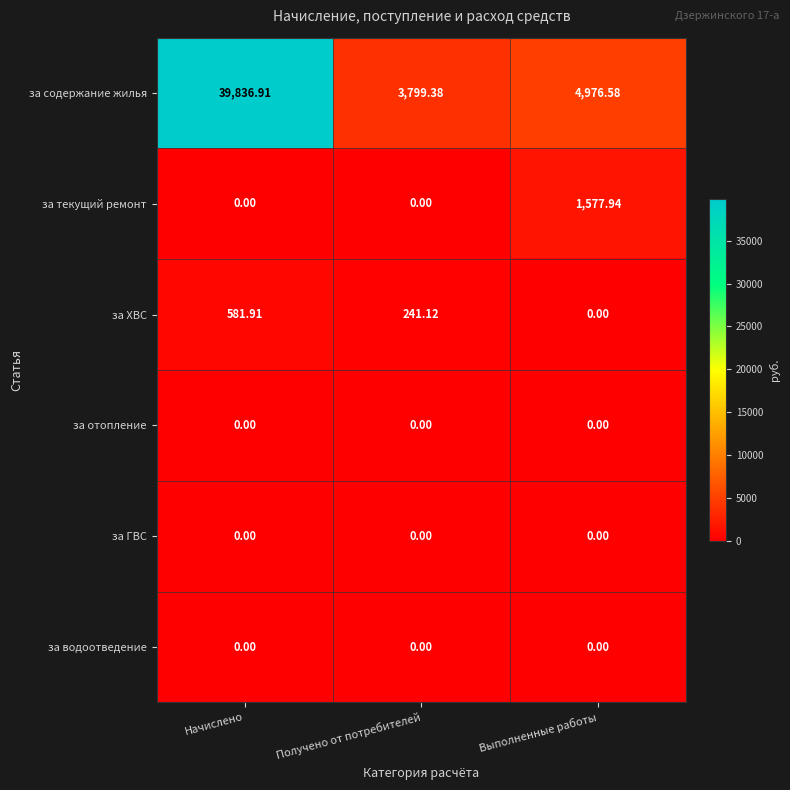

Which series has the widest spread of values?

за содержание жилья